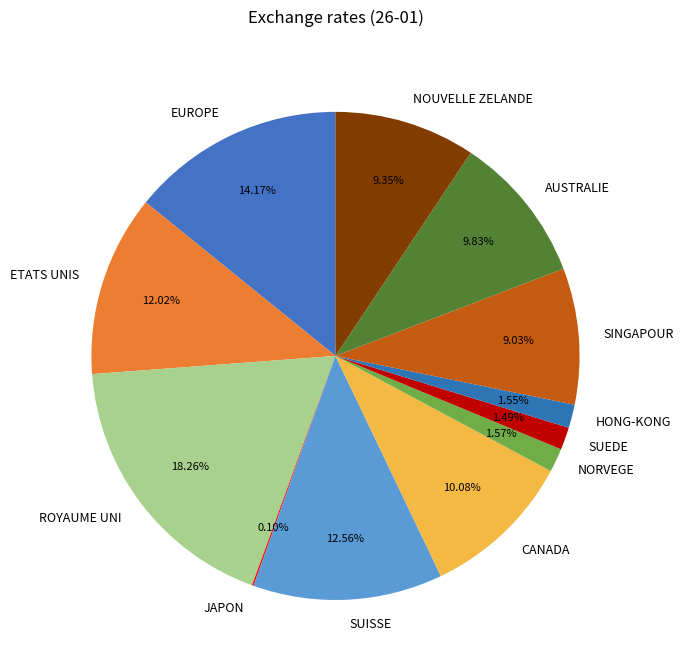

To the nearest percent, what is the average slice percentage?

8%